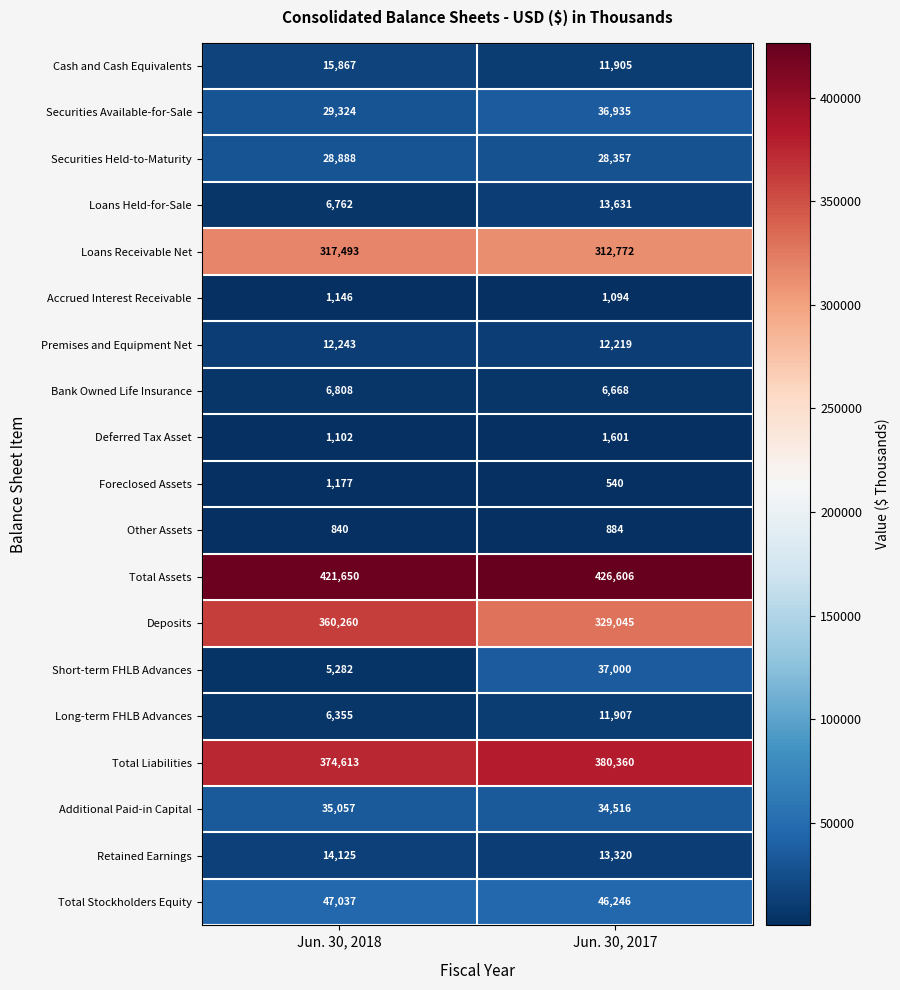

True or false: Total Stockholders Equity has a value of 46246 at Jun. 30, 2017.

True